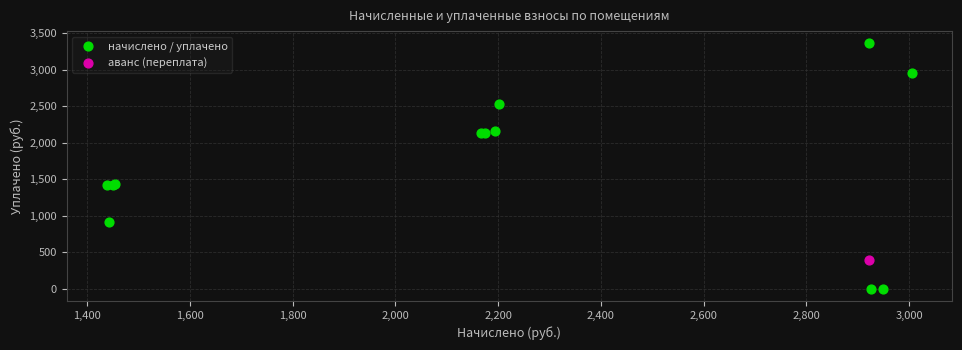

What are all the series names shown in the legend?

начислено / уплачено, аванс (переплата)